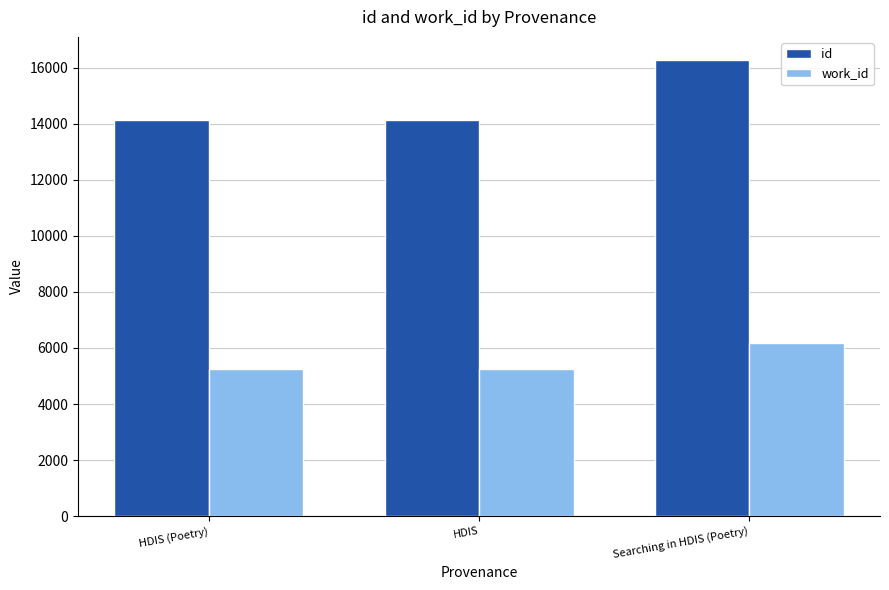

What value does the work_id series have at HDIS (Poetry)?

5248